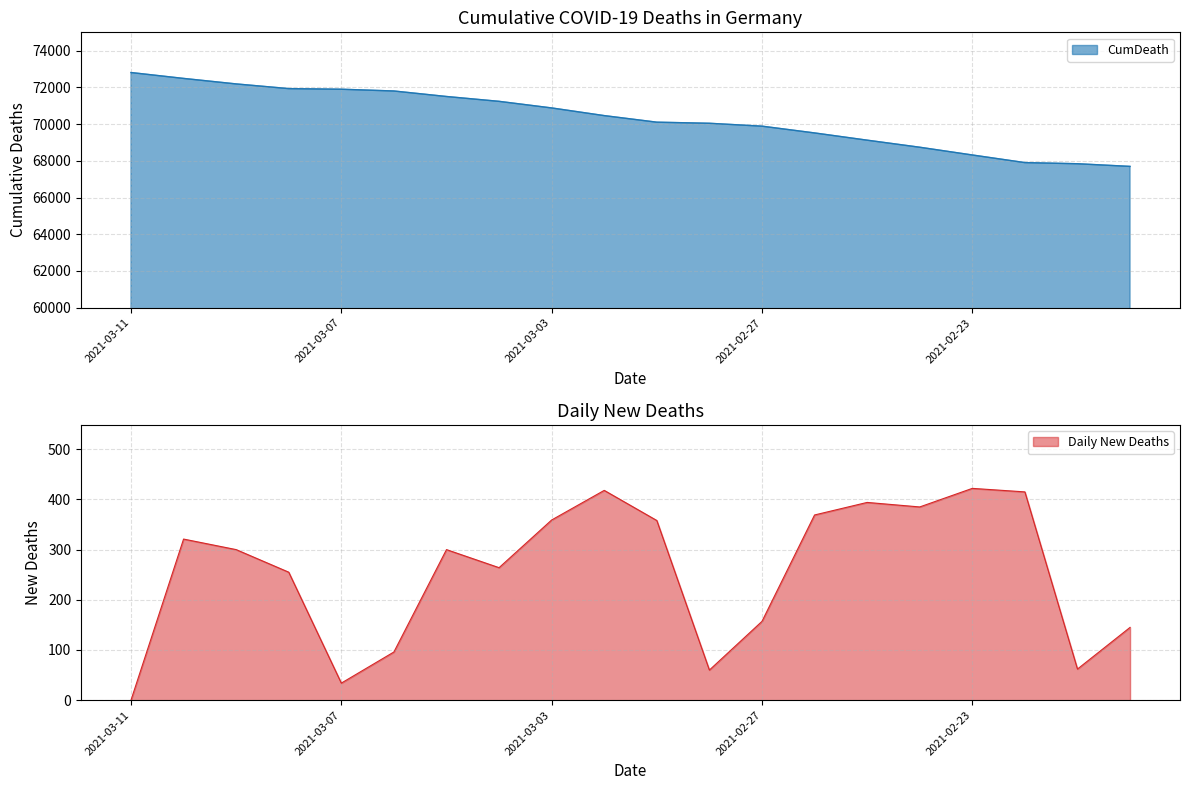

What is the value of the 20th point from the left?

67696